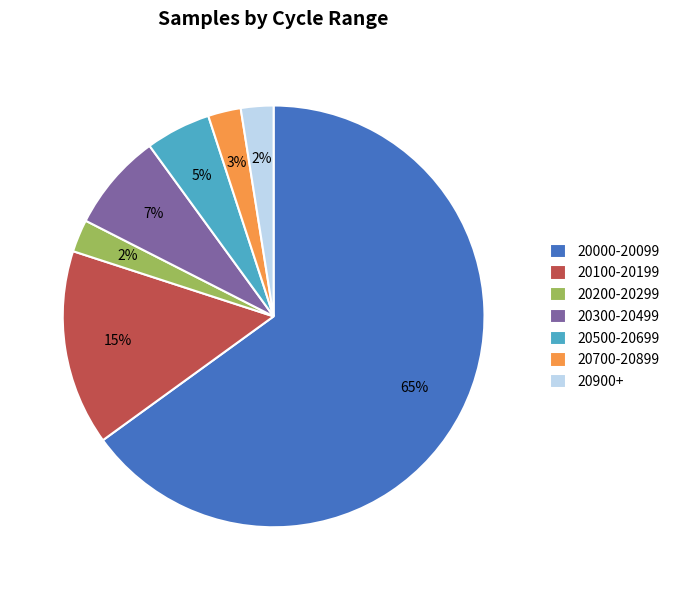

True or false: 20100-20199 accounts for 21% of the total.

False